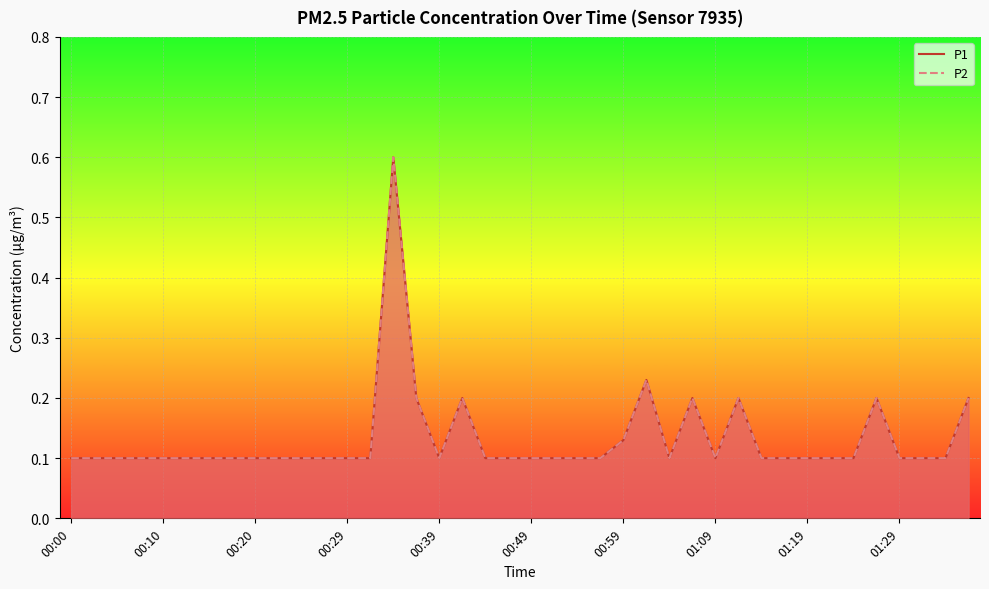

Is the value of P1 at 23 greater than the value of P2 at 14?

No